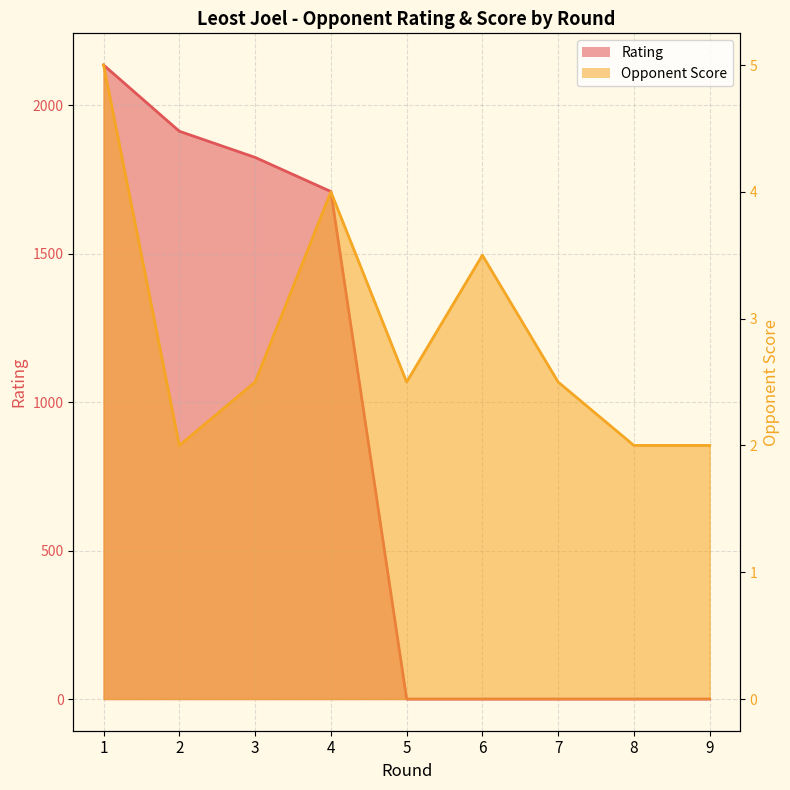

What is the difference between the maximum and minimum values in the Rating series?

2135.0